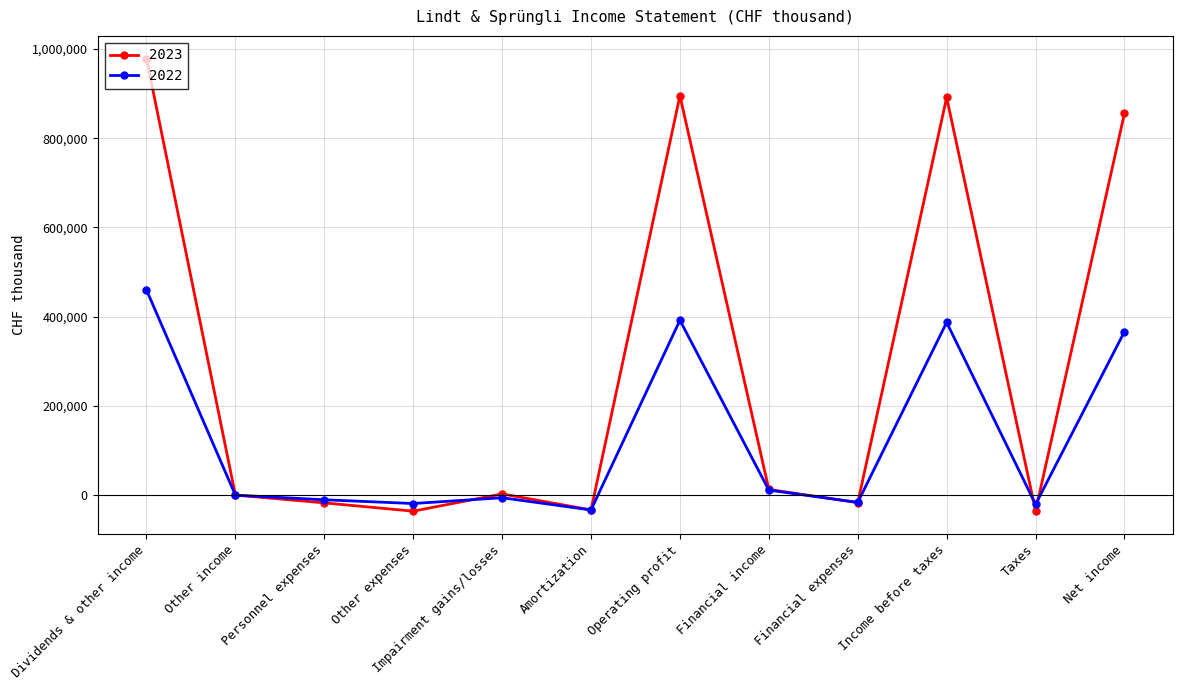

How many data points does each series have?

12